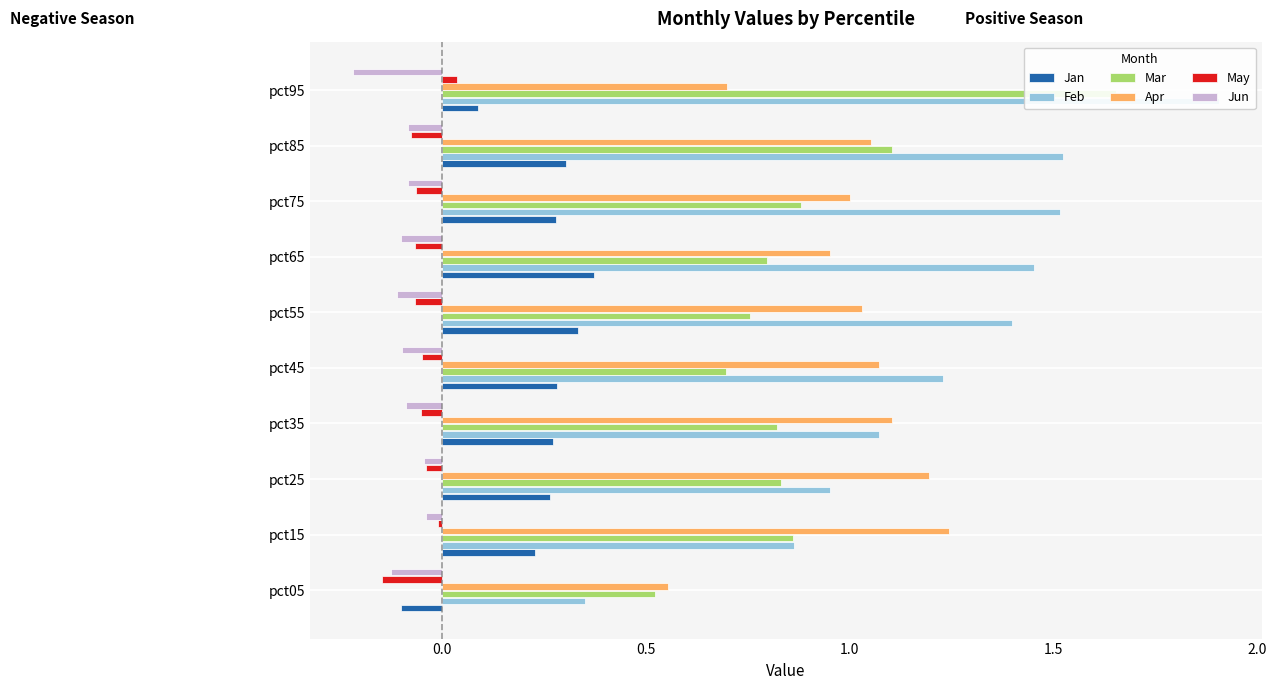

The value of Apr at pct35 is 0.4. True or false?

False